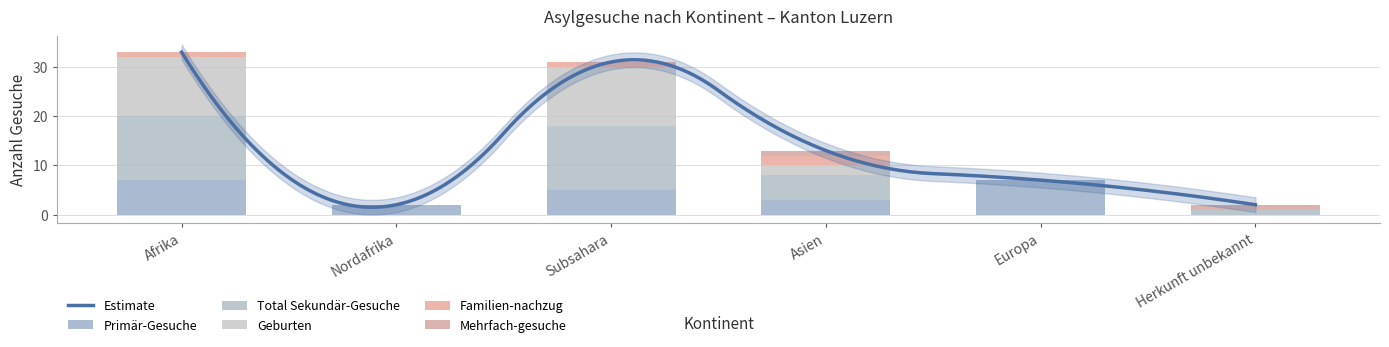

Reading right to left, extract all data points from this chart.

Primär-Gesuche: 0	7	3	5	2	7
Total Sekundär-Gesuche: 1	0	5	13	0	13
Geburten: 0	0	2	12	0	12
Familien-nachzug: 0	0	2	1	0	1
Mehrfach-gesuche: 1	0	1	0	0	0